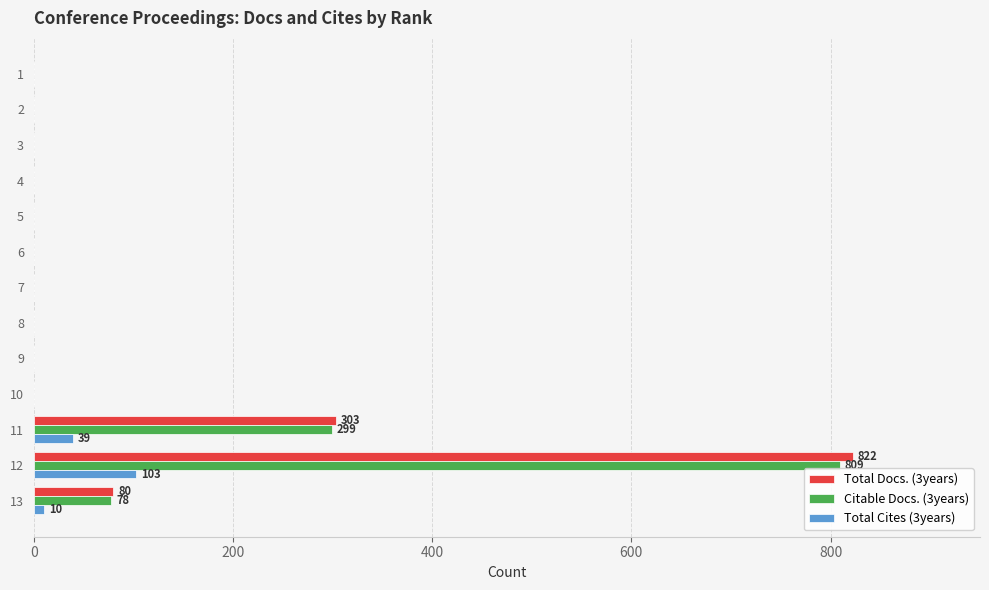

How many values in the Total Cites (3years) series exceed 0?

3